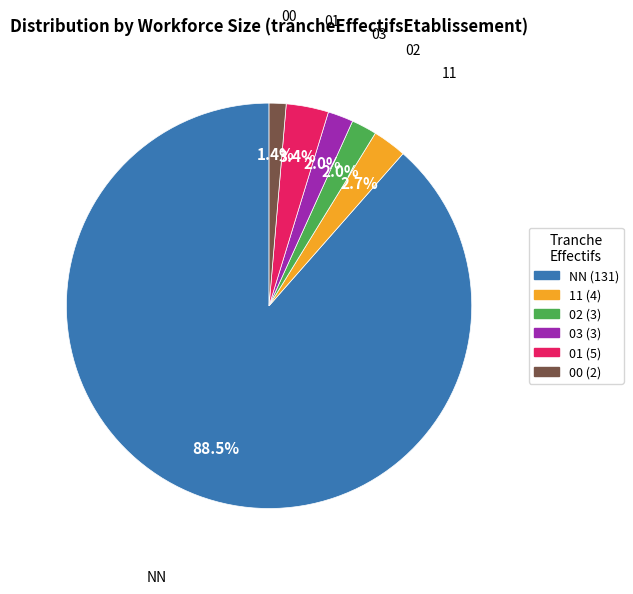

Which category has the smallest portion of the pie?

00